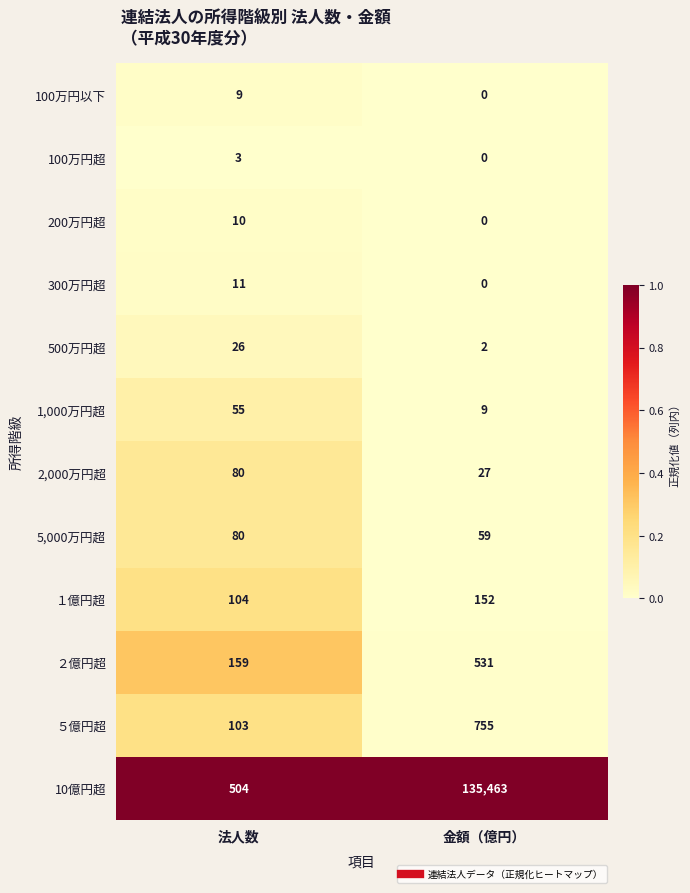

Reading right to left, list all the values displayed in this chart.

100万円以下: 金額（億円）=0	法人数=9
100万円超: 金額（億円）=0	法人数=3
200万円超: 金額（億円）=0	法人数=10
300万円超: 金額（億円）=0	法人数=11
500万円超: 金額（億円）=2	法人数=26
1,000万円超: 金額（億円）=9	法人数=55
2,000万円超: 金額（億円）=27	法人数=80
5,000万円超: 金額（億円）=59	法人数=80
１億円超: 金額（億円）=152	法人数=104
２億円超: 金額（億円）=531	法人数=159
５億円超: 金額（億円）=755	法人数=103
10億円超: 金額（億円）=135463	法人数=504